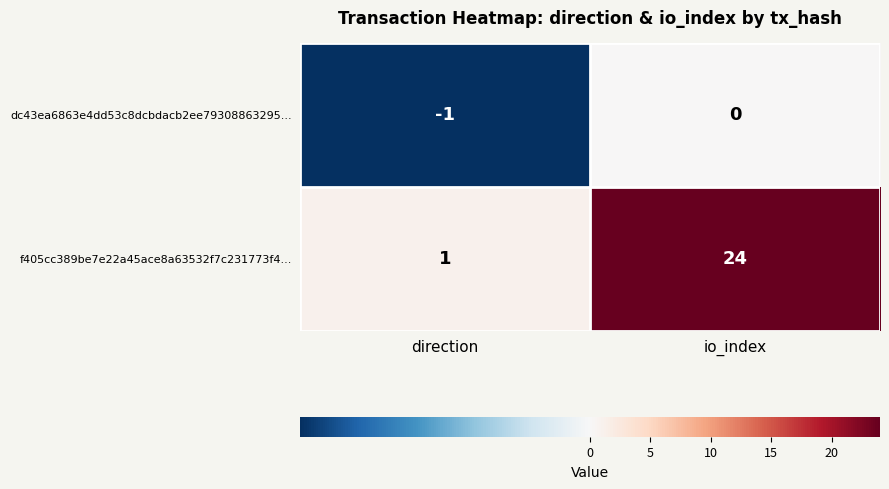

Which series has the largest total across all categories?

f405cc389be7e22a45ace8a63532f7c231773f4...